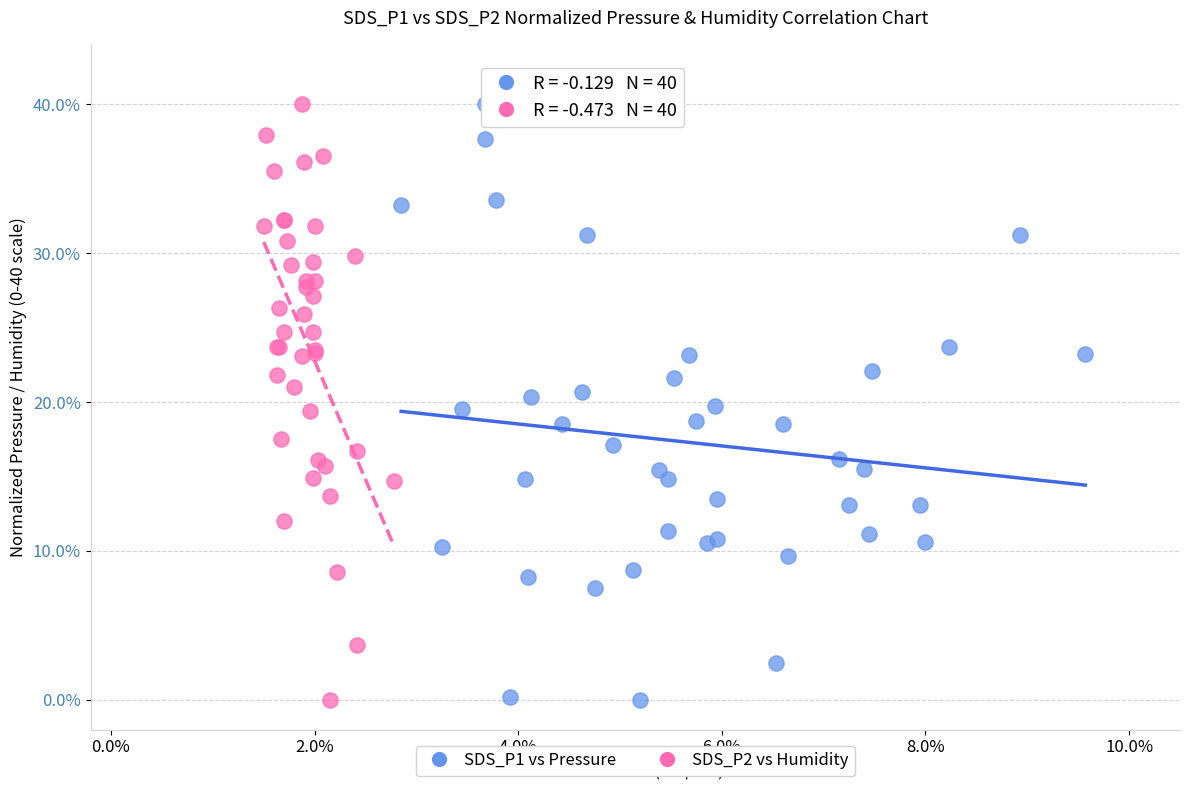

What are all the series names shown in the legend?

SDS_P1 vs Pressure, SDS_P2 vs Humidity